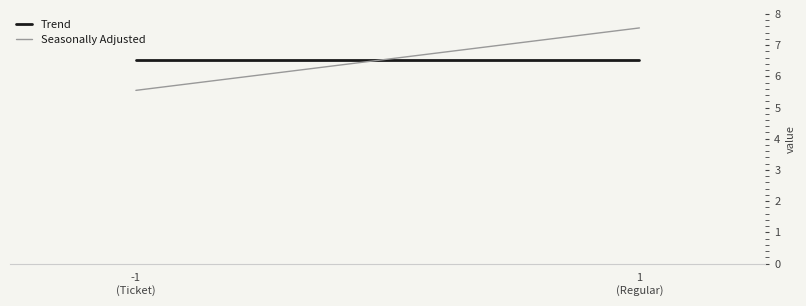

Read the Seasonally Adjusted value at -1
(Ticket).

5.5